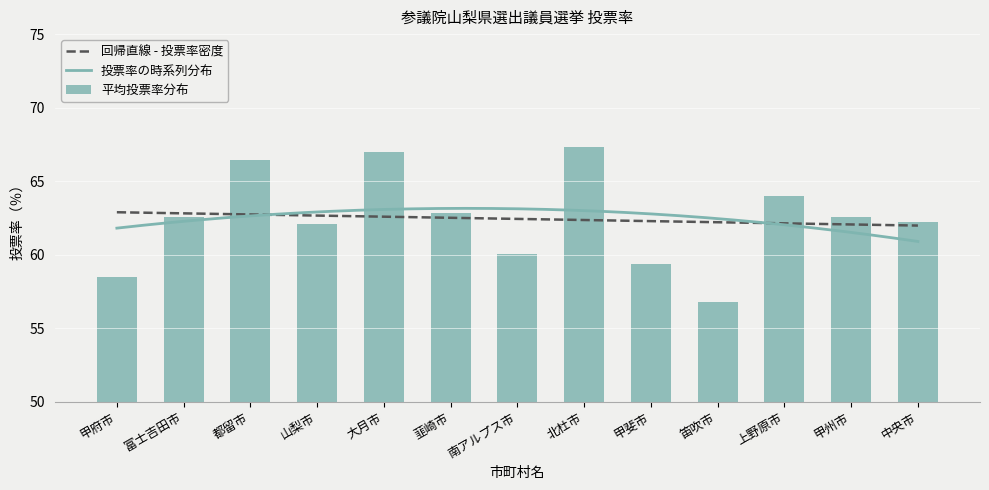

What is the greatest value displayed?

67.3